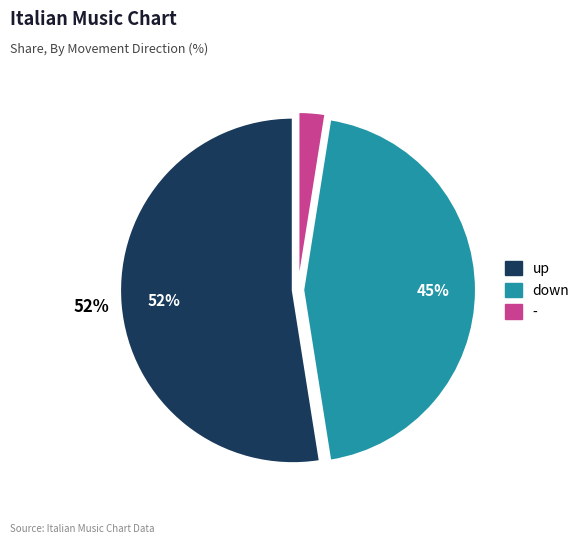

To the nearest percent, what portion does down represent?

45%